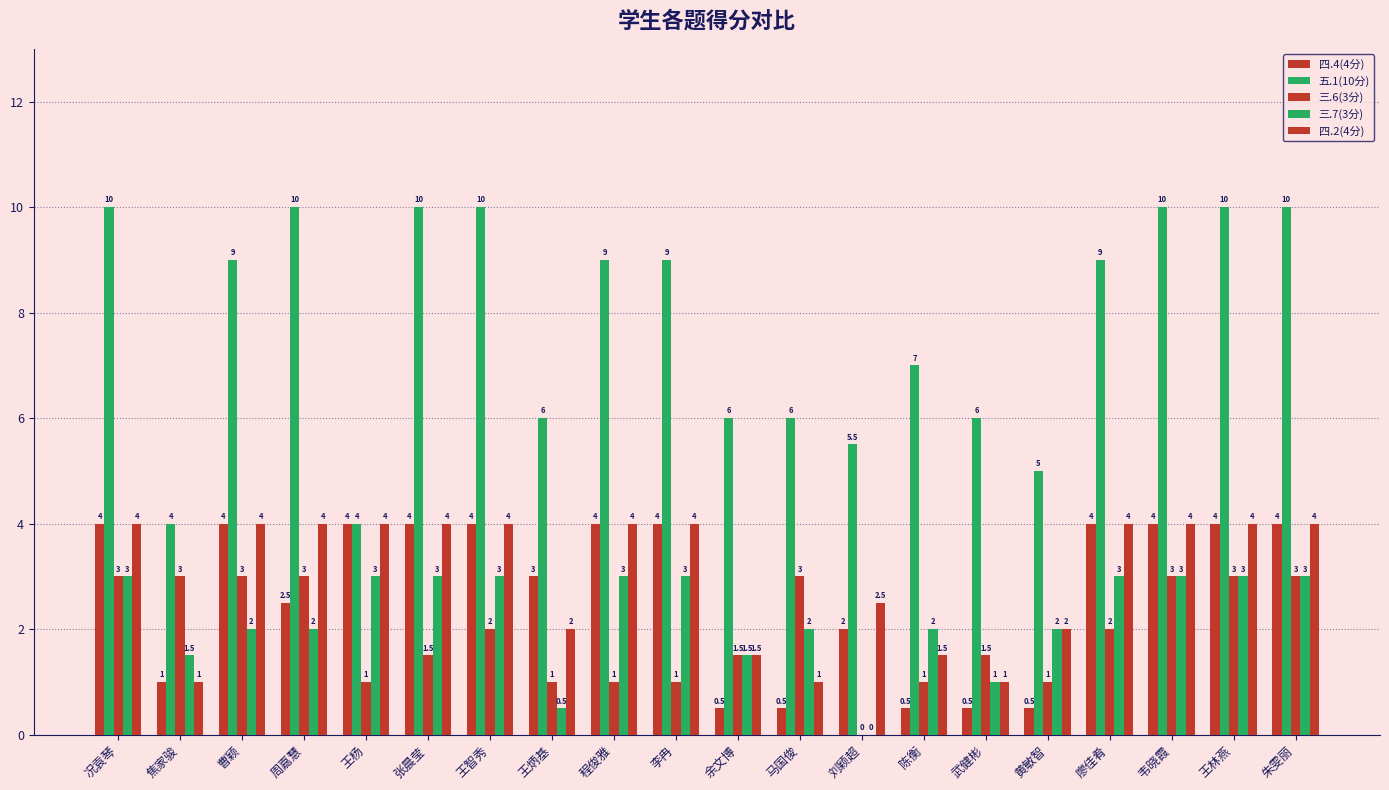

Between 焦家骏 and 武健彬, which series saw the biggest shift?

五.1(10分)